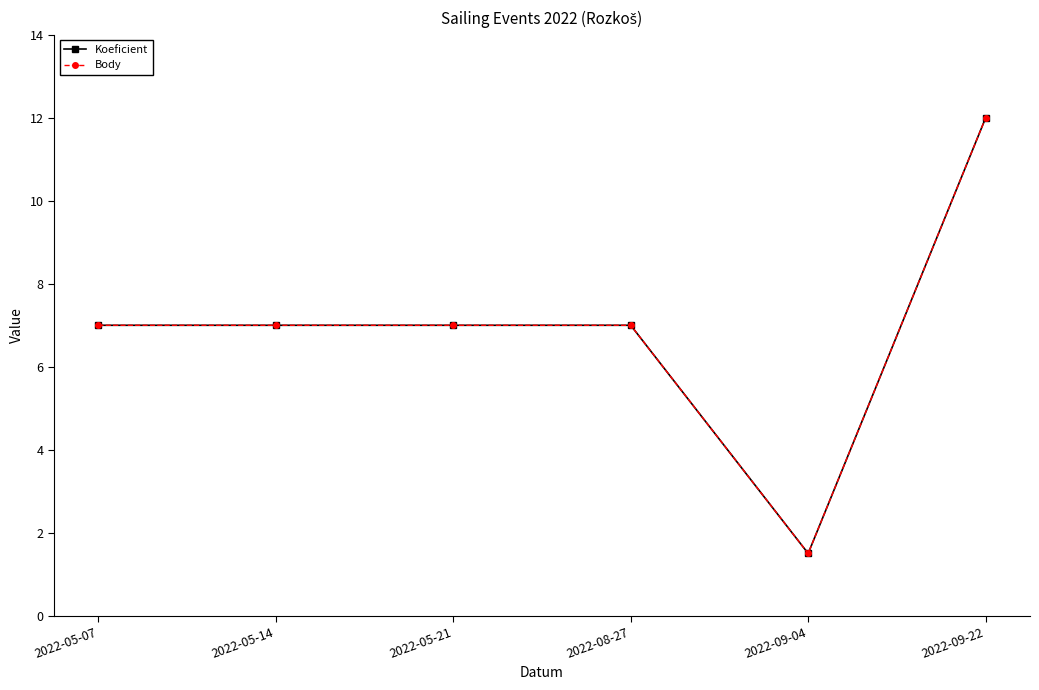

Is it true that Koeficient equals 11.1 at 2022-08-27?

False